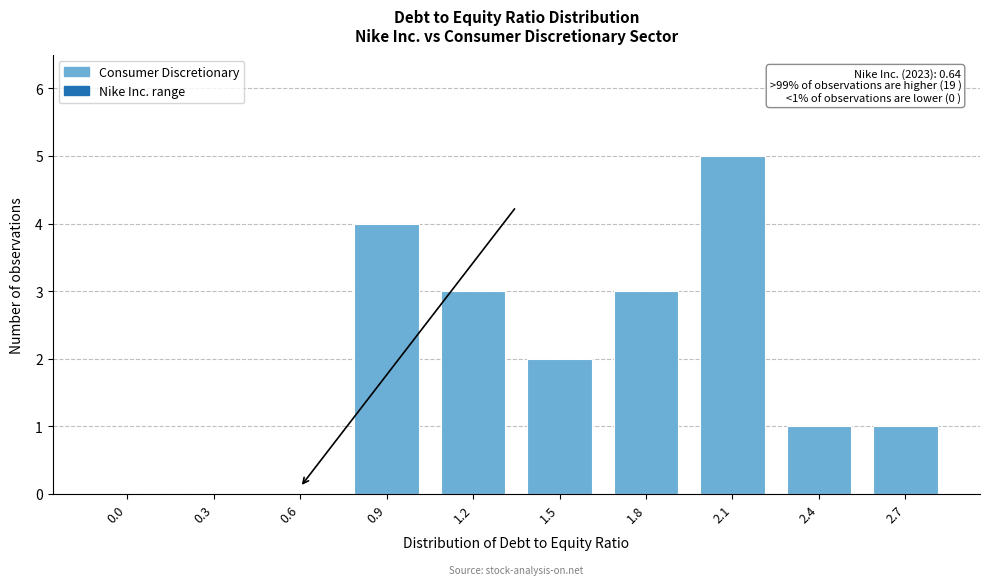

Reading right to left, extract all data points from this chart.

2.7=1	2.4=1	2.1=5	1.8=3	1.5=2	1.2=3	0.9=4	0.6=0	0.3=0	0.0=0